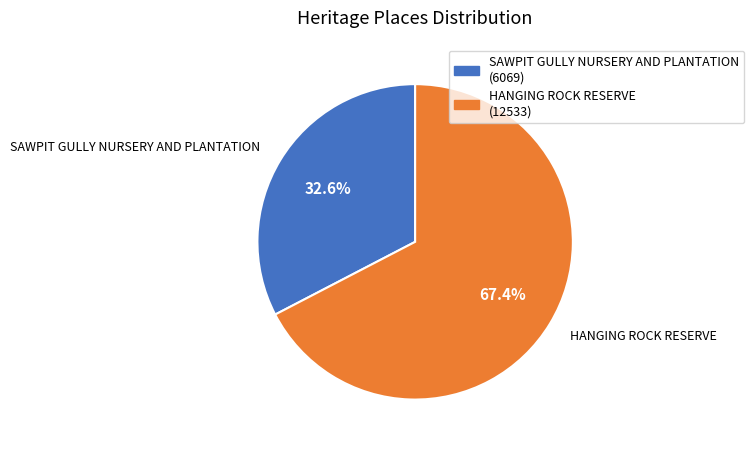

Approximately how many times larger is the value at SAWPIT GULLY NURSERY AND PLANTATION compared to HANGING ROCK RESERVE?

0.5